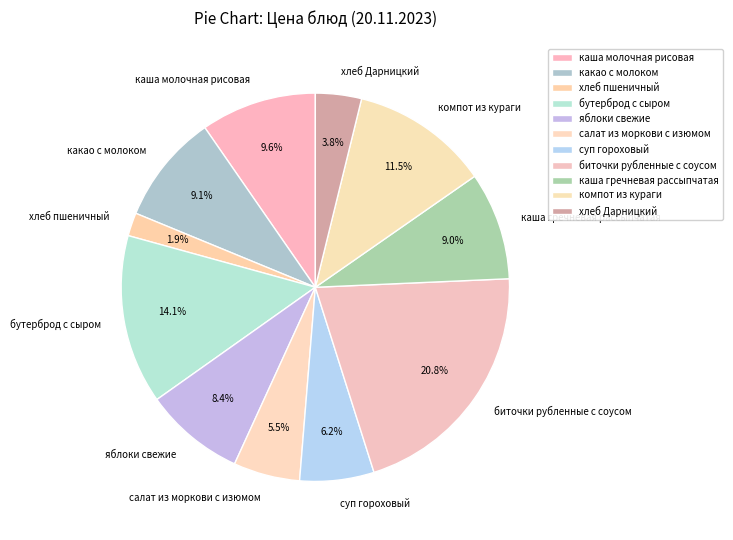

Does суп гороховый represent more than half of the total?

No